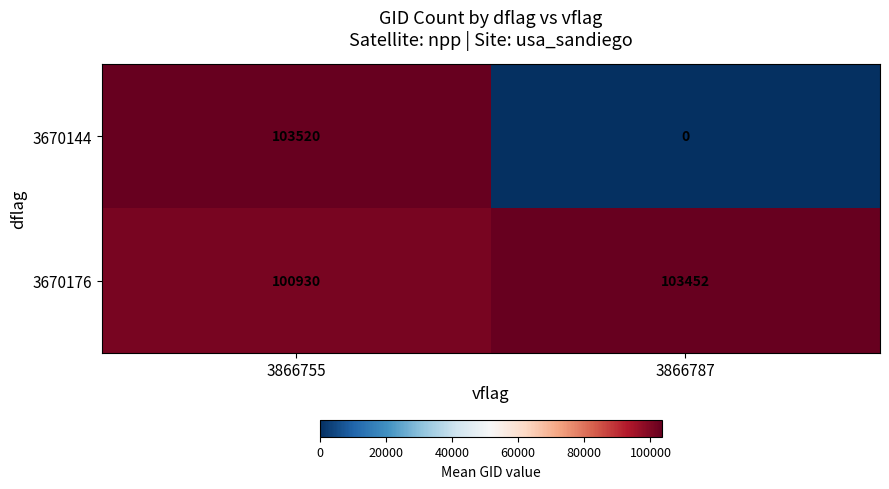

Which series has the widest spread of values?

3670144